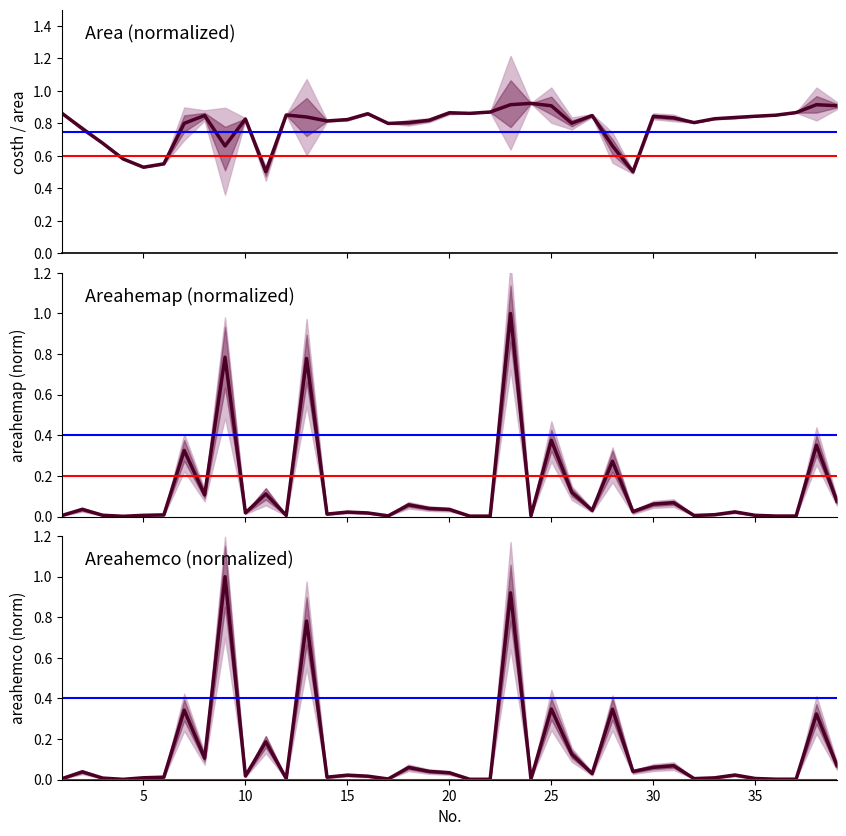

What is the sum of all areahemap values?

4.8